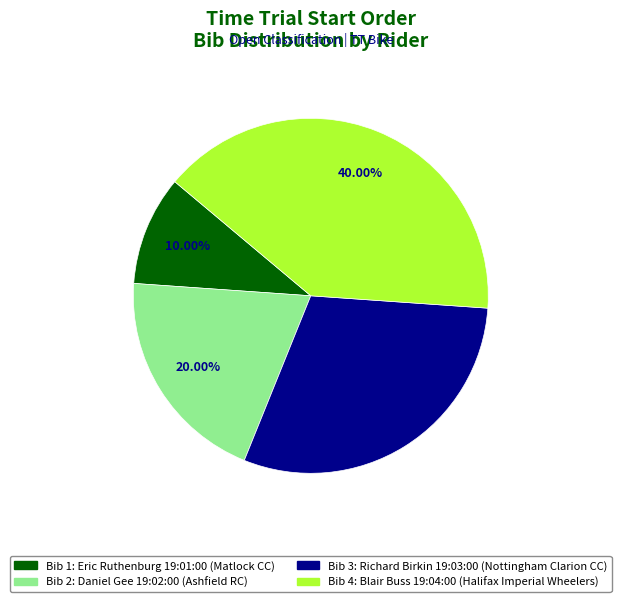

Is there any slice that represents more than half of the pie?

No